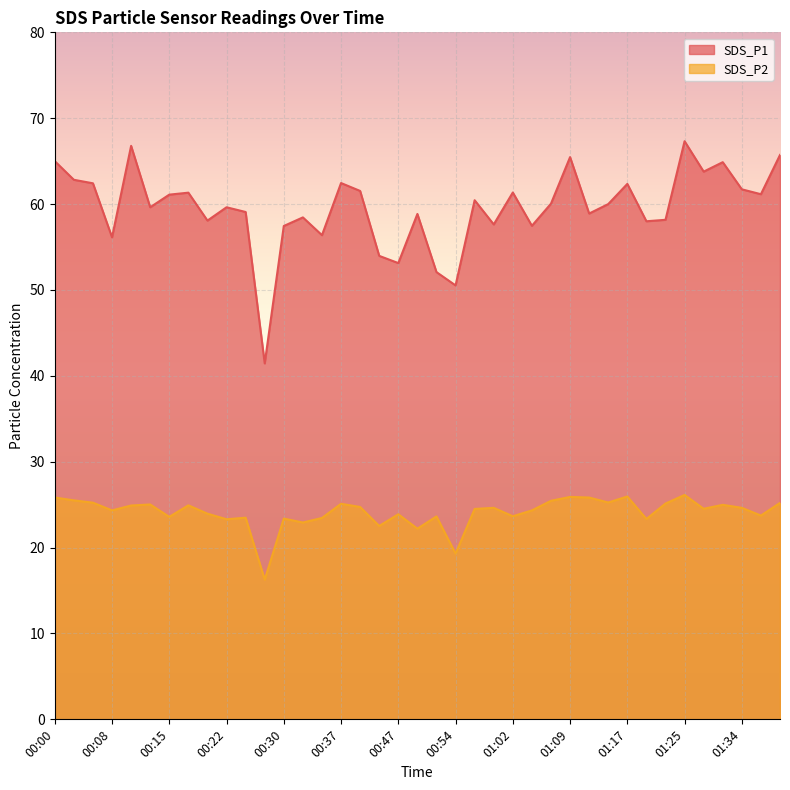

True or false: SDS_P1 and SDS_P2 cross at least once.

False